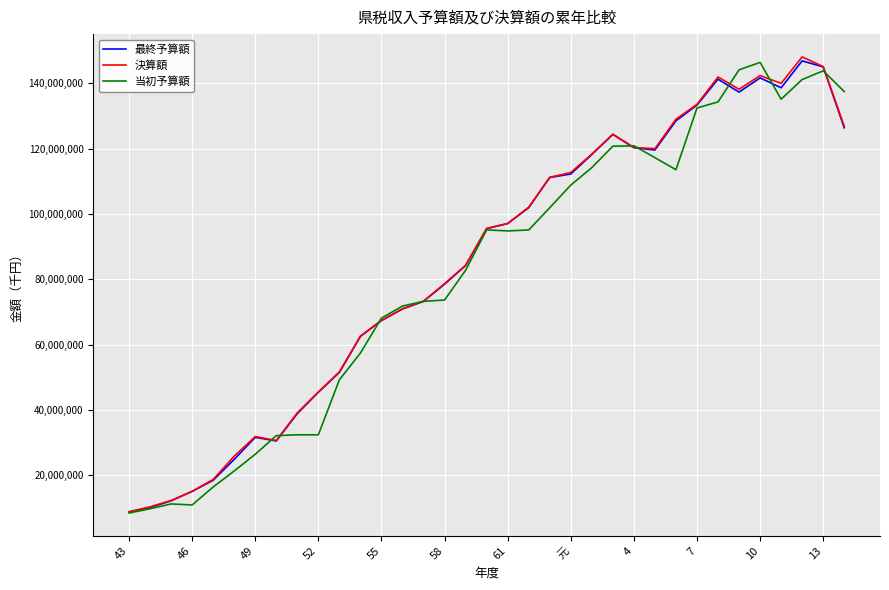

What is the lowest value of the 最終予算額 series?

8785211